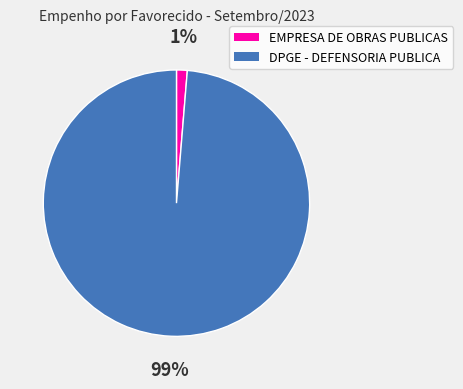

What percentage is the DPGE - DEFENSORIA PUBLICA slice, to the nearest percent?

99%